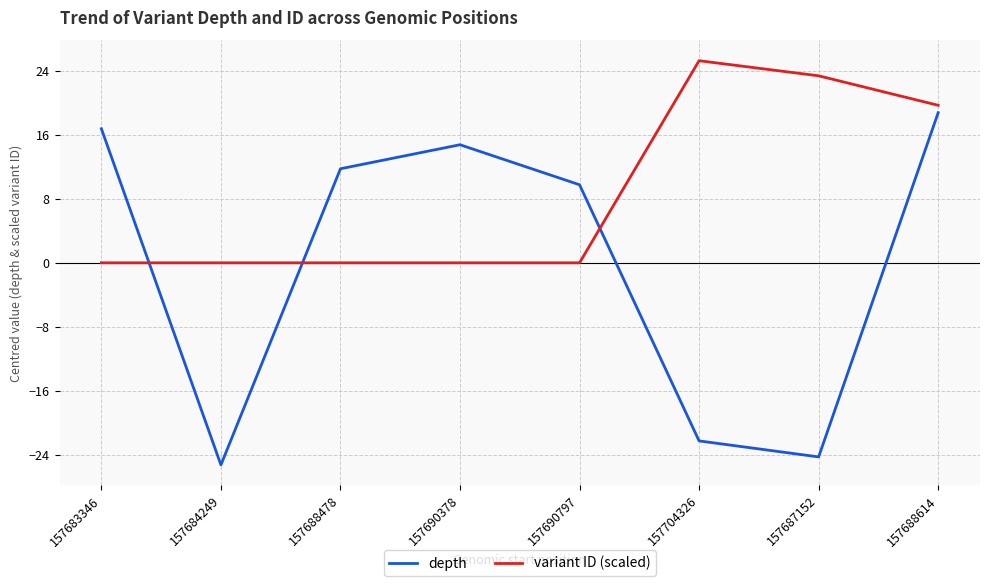

What position from the left is 157688614?

8